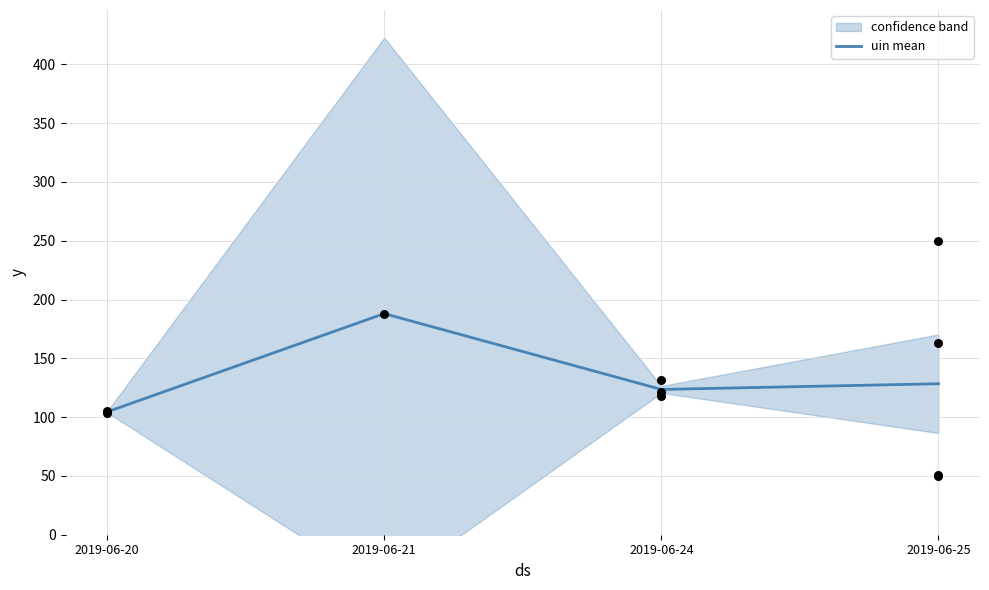

What is the change in value from 2019-06-21 to 2019-06-24?

-64.5